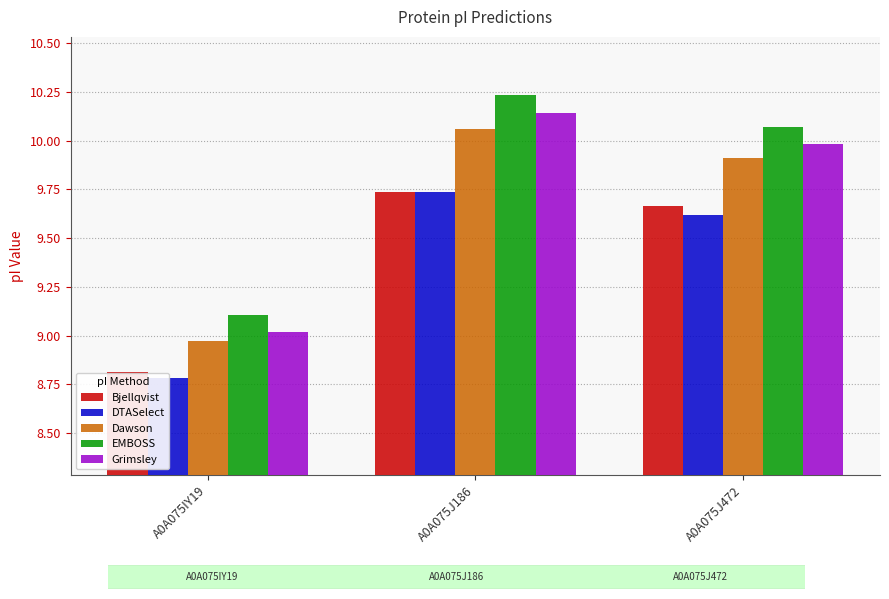

What is the spread (max minus min) of values at A0A075J472?

0.5